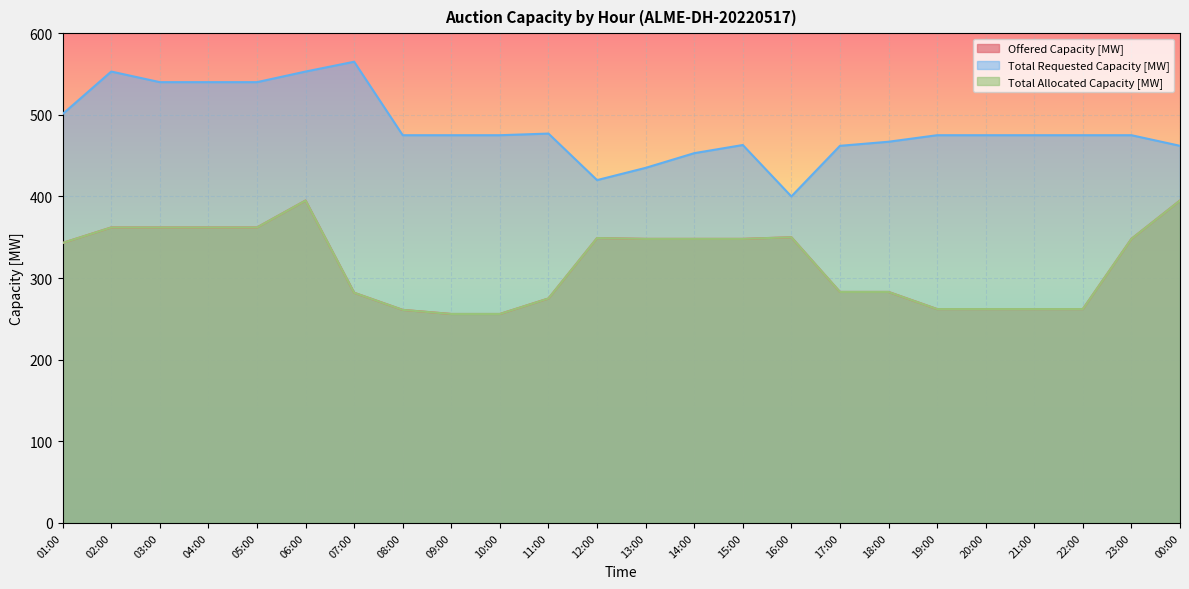

Which series has the largest total across all categories?

Total Requested Capacity [MW]